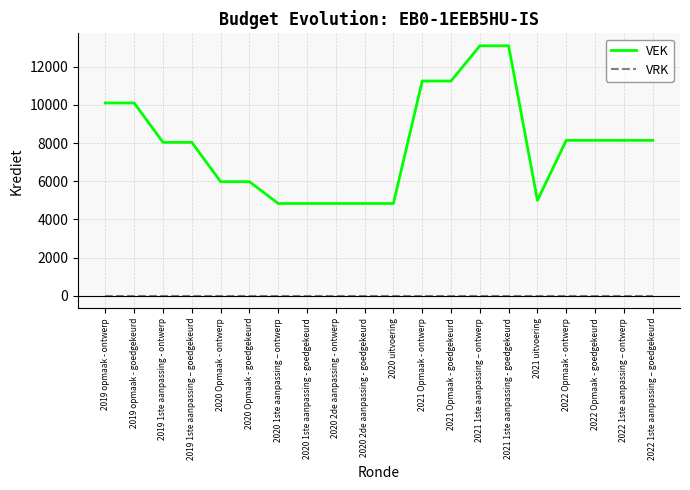

What are all the series names shown in the legend?

VEK, VRK